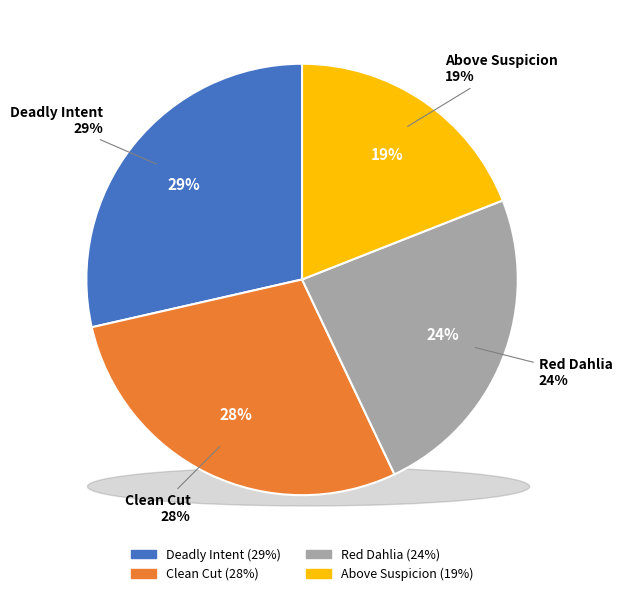

Approximately how many times larger is the value at Above Suspicion compared to Clean Cut?

0.7